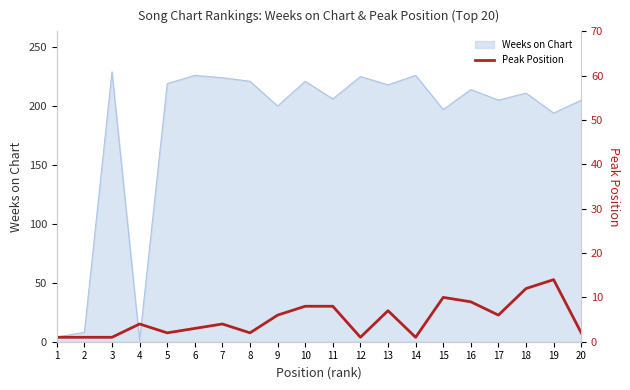

True or false: the data has more than 1 interior local peaks.

True